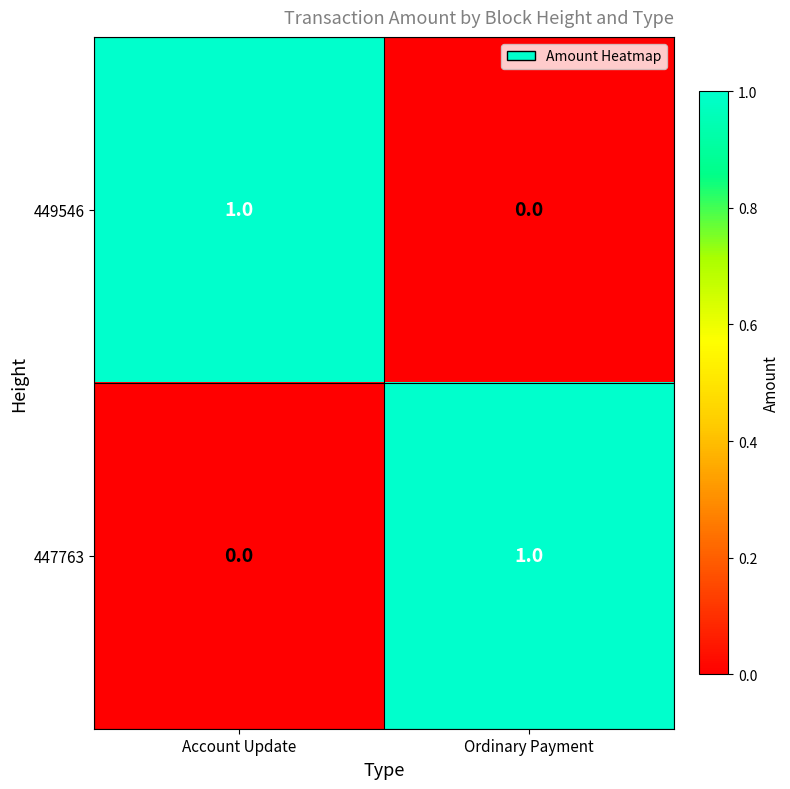

At Account Update, list the series in order from largest to smallest.

449546, 447763